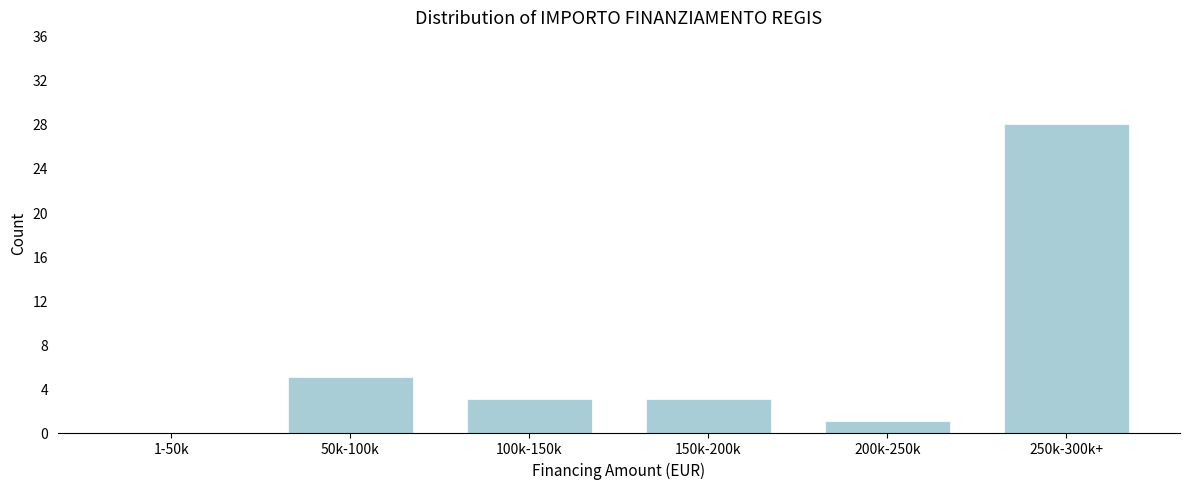

Reading right to left, extract all data points from this chart.

250k-300k+=28	200k-250k=1	150k-200k=3	100k-150k=3	50k-100k=5	1-50k=0